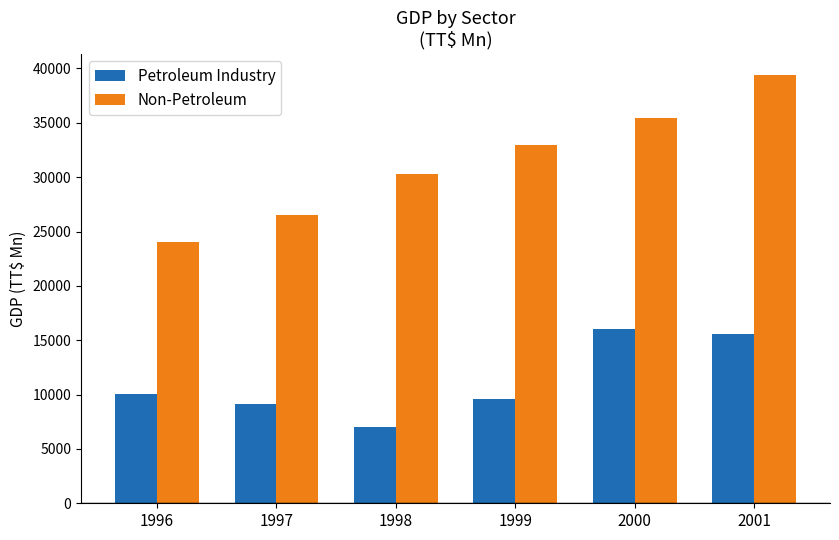

How many distinct data groups are displayed?

2